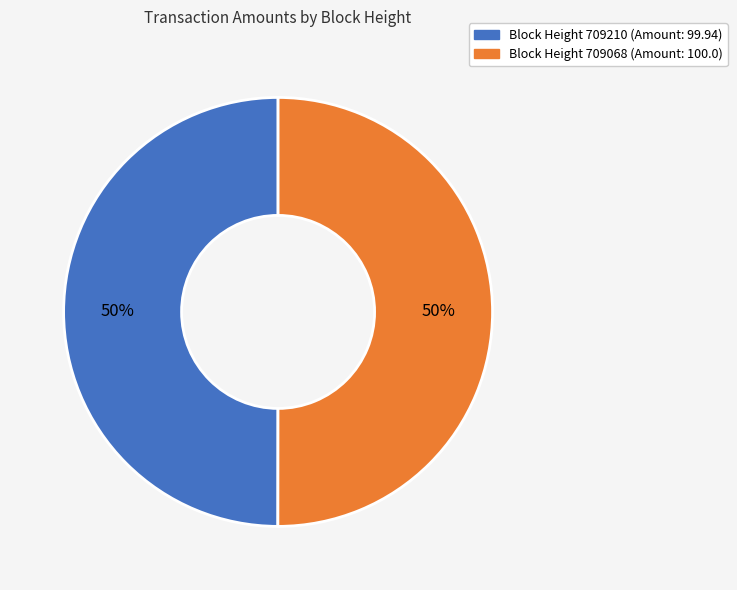

To the nearest percent, what is the average slice percentage?

50%